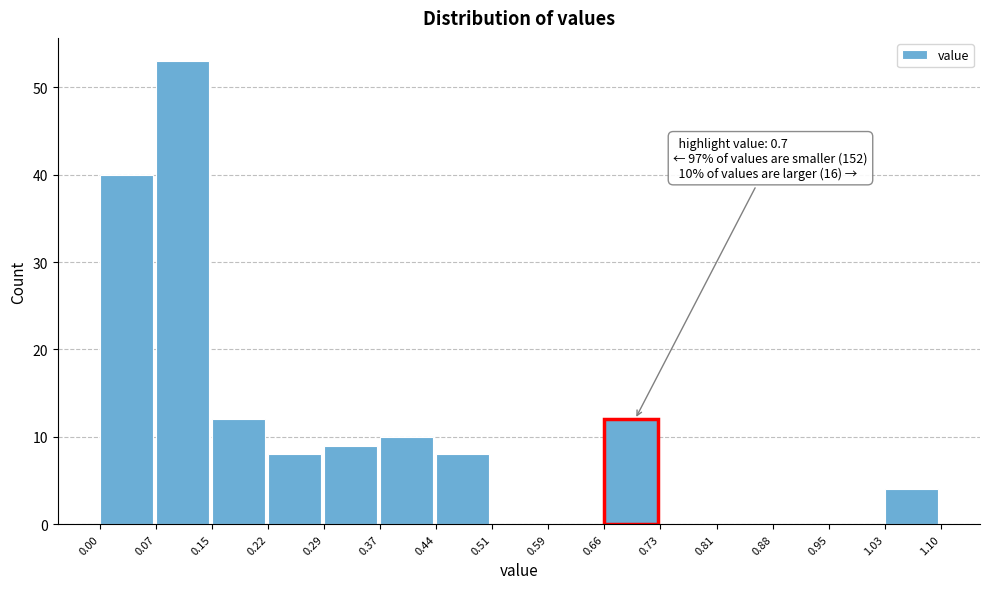

Over which range of the x-axis is the bar tallest?

0.07 to 0.15